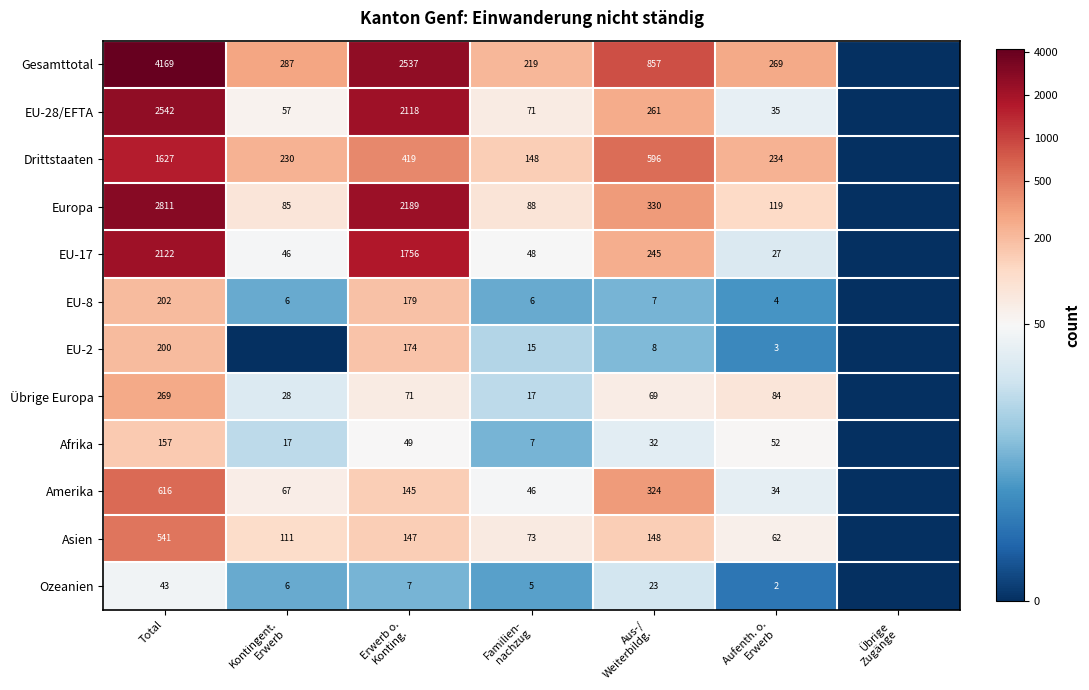

What is the spread (max minus min) of values at Total?

4126